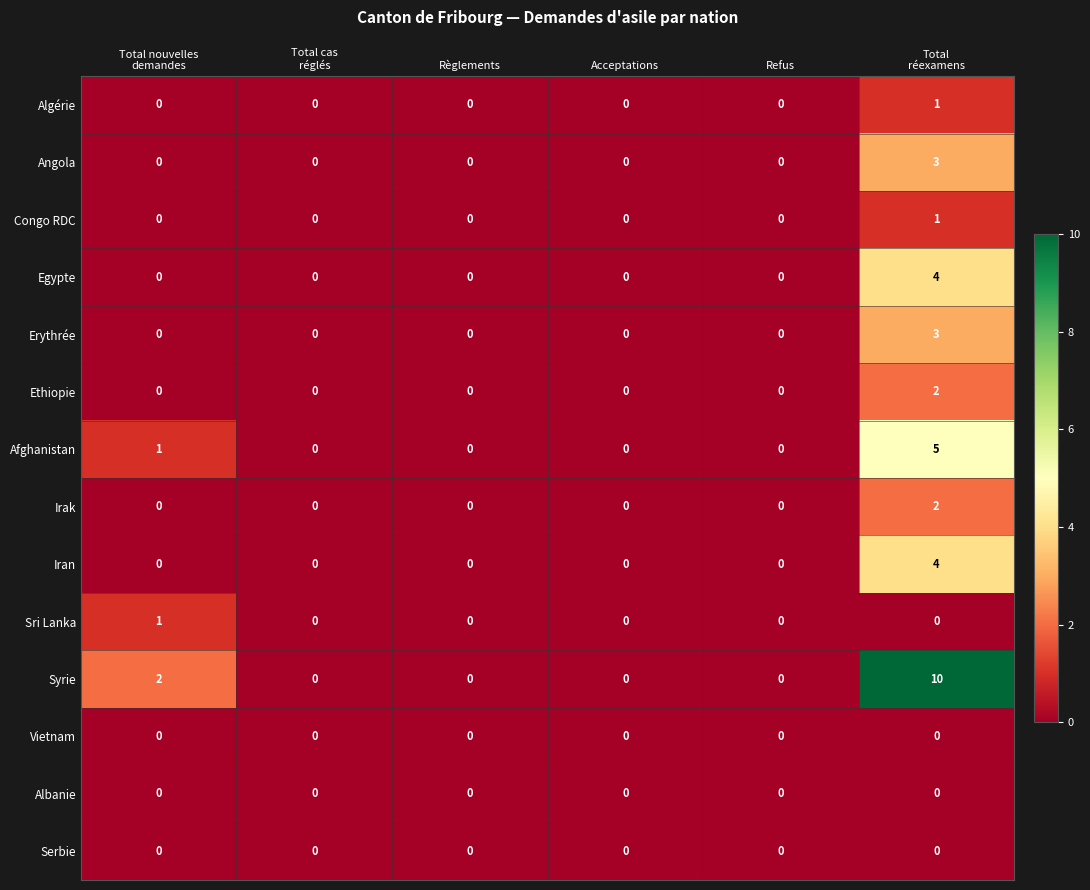

At how many categories does at least one series exceed 7?

1